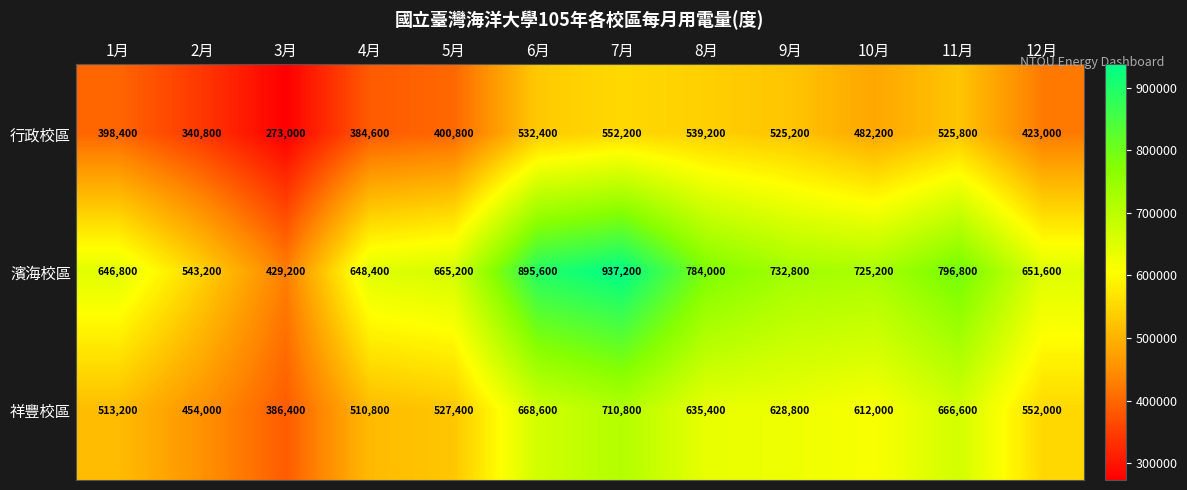

At 9月, list the series in order from largest to smallest.

濱海校區, 祥豐校區, 行政校區